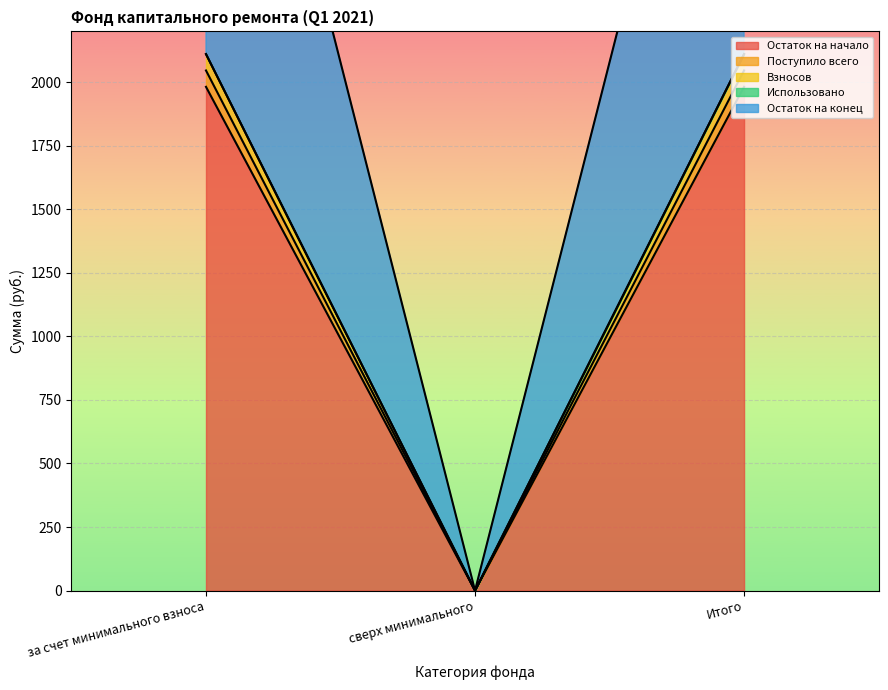

Between сверх минимального and Итого, which series saw the biggest shift?

Остаток на конец